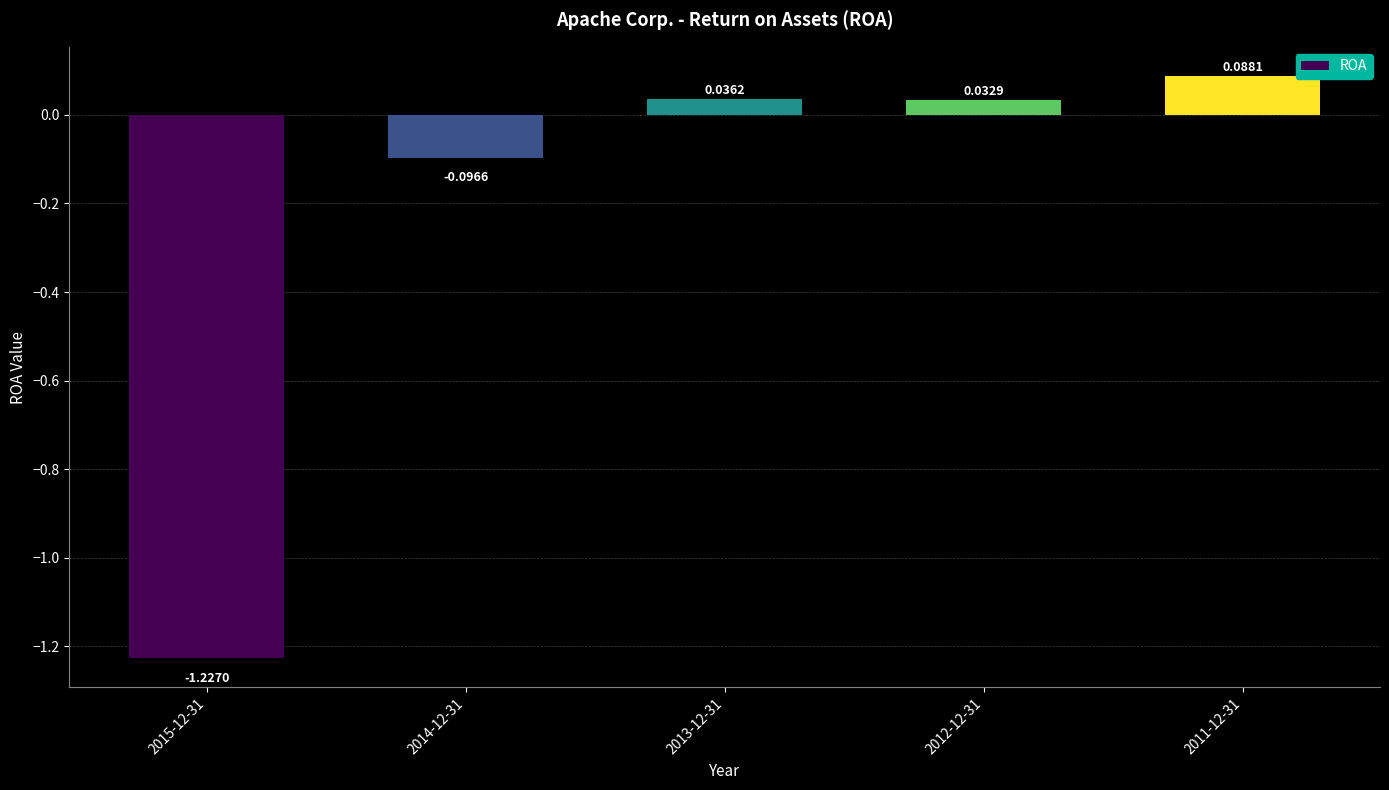

Rank the categories by value from highest to lowest.

2011-12-31, 2013-12-31, 2012-12-31, 2014-12-31, 2015-12-31